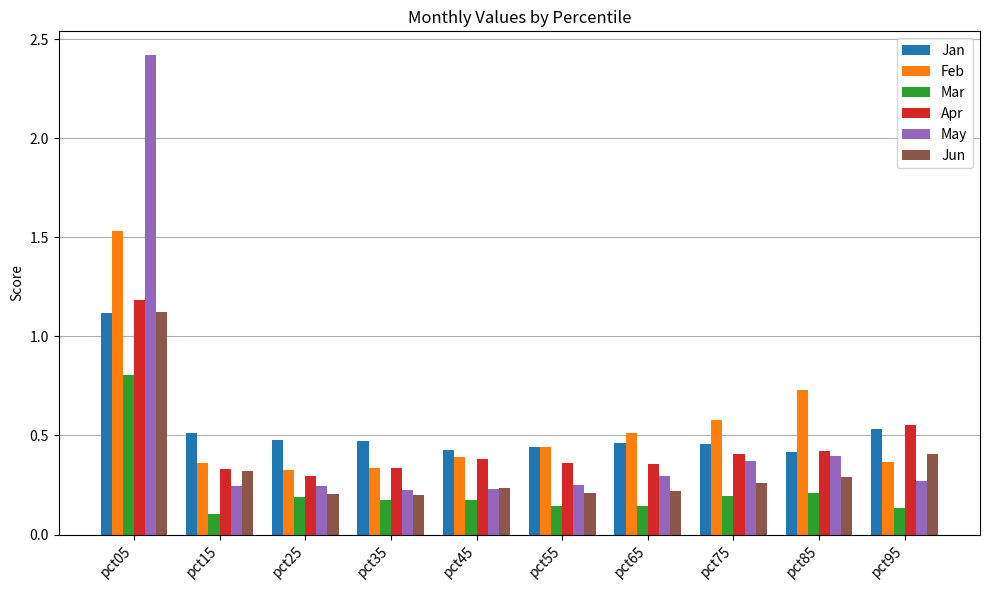

What is the sum of all Feb values?

5.6